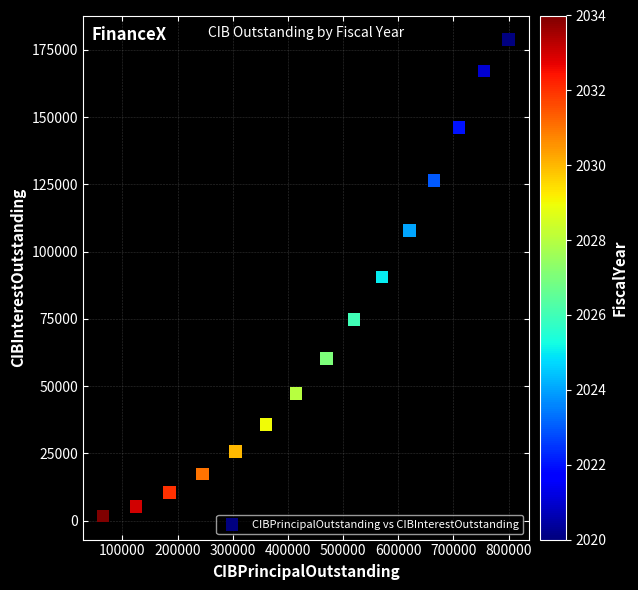

What is the range of Y values (max minus min)?

177070.6